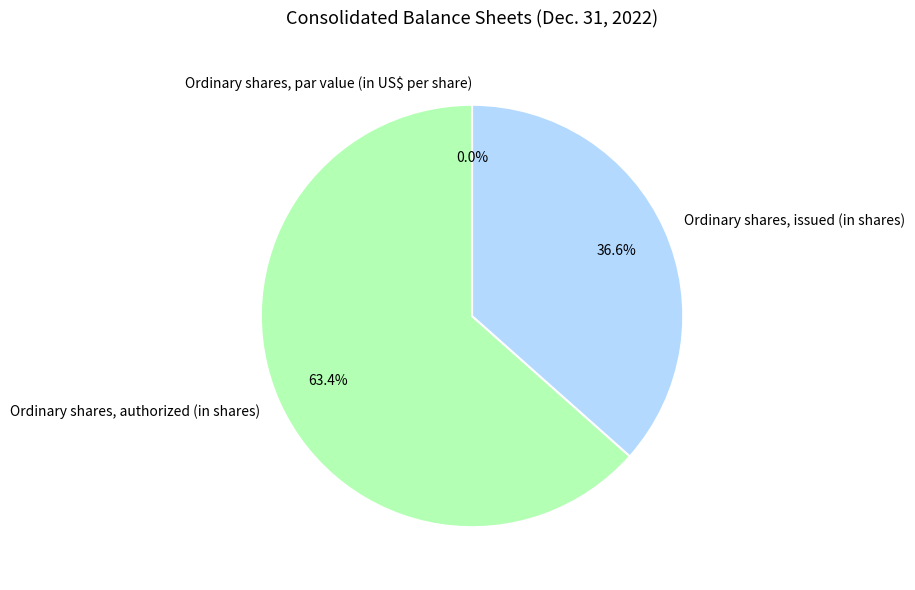

What percentage is the Ordinary shares, issued (in shares) slice, to the nearest percent?

37%